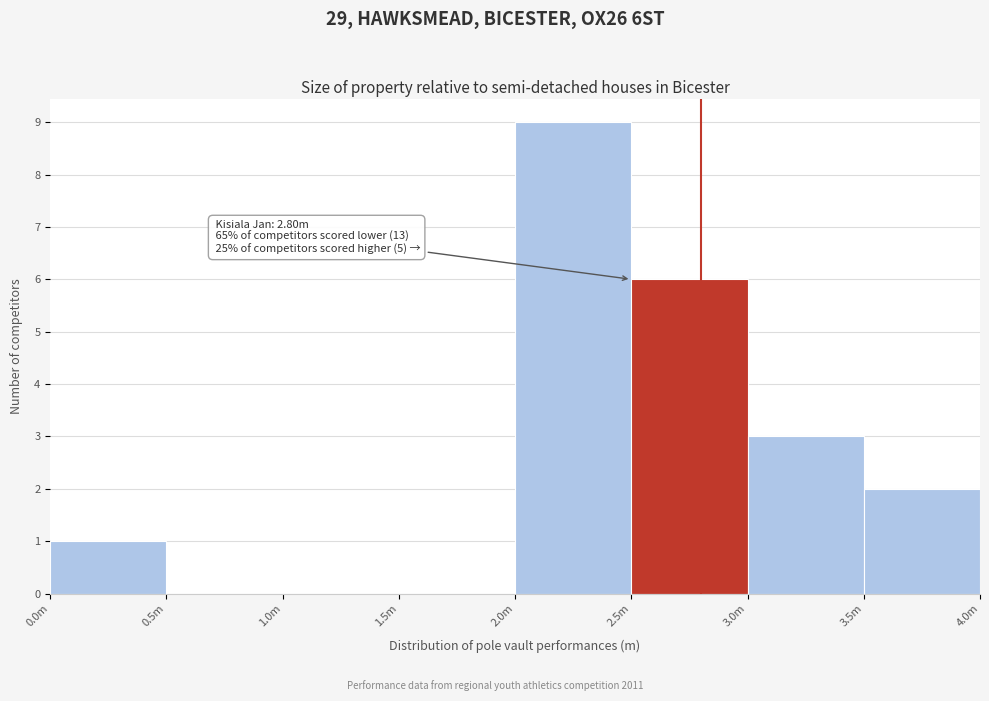

Reading left to right, what are all the values shown in this chart?

0.0m=1	0.5m=0	1.0m=0	1.5m=0	2.0m=9	2.5m=6	3.0m=3	3.5m=2